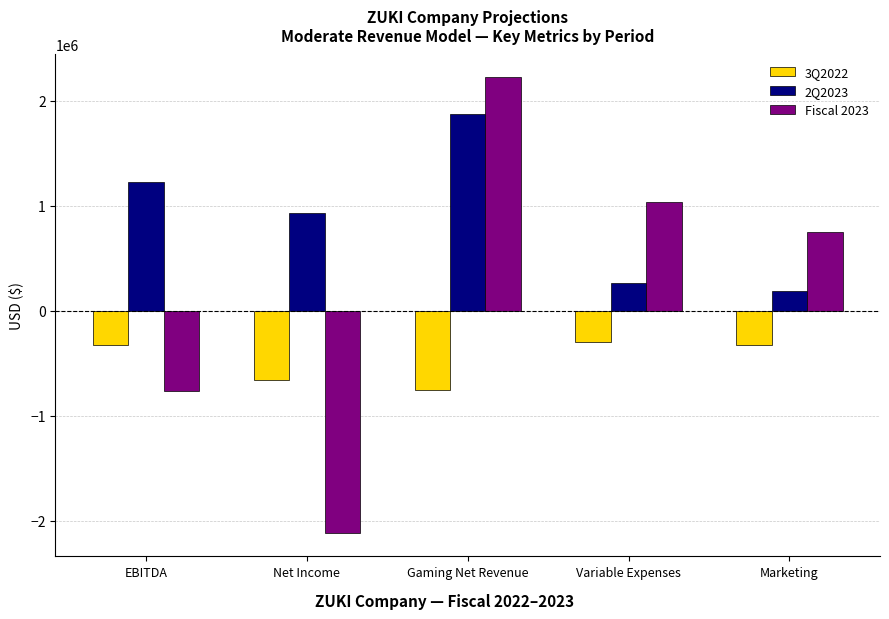

List the series in order of their peak value, highest first.

Fiscal 2023, 2Q2023, 3Q2022